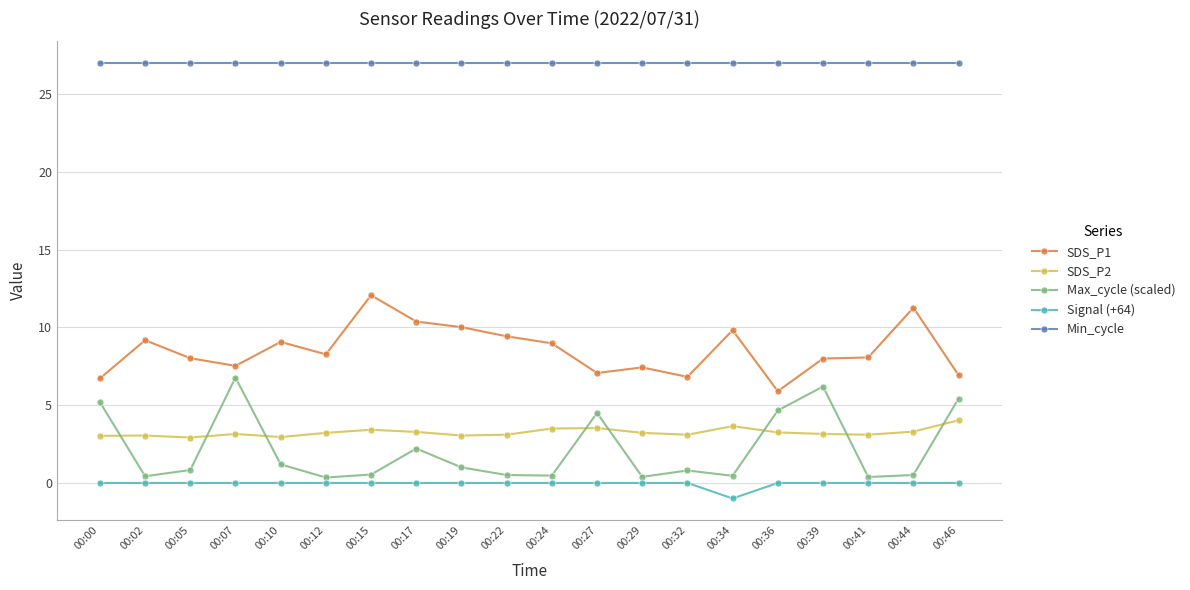

At which label does Signal (+64) reach its minimum?

00:34